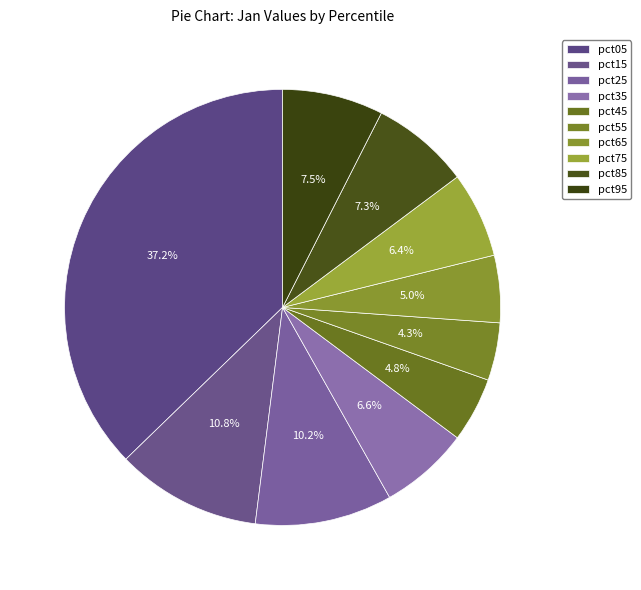

Is it true that pct15 is 1% of the pie?

False